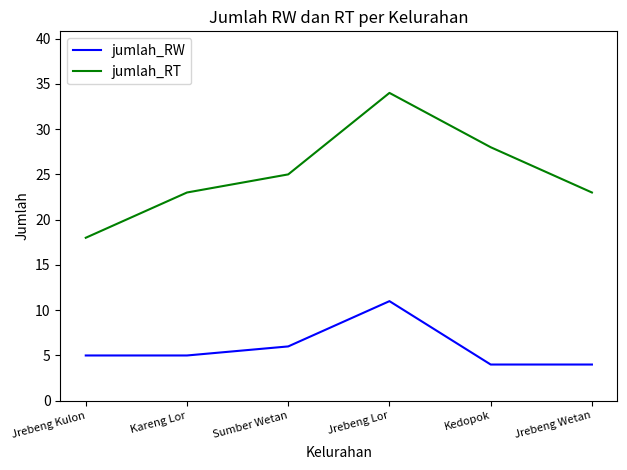

Rank the series by their maximum value, from highest to lowest.

jumlah_RT, jumlah_RW